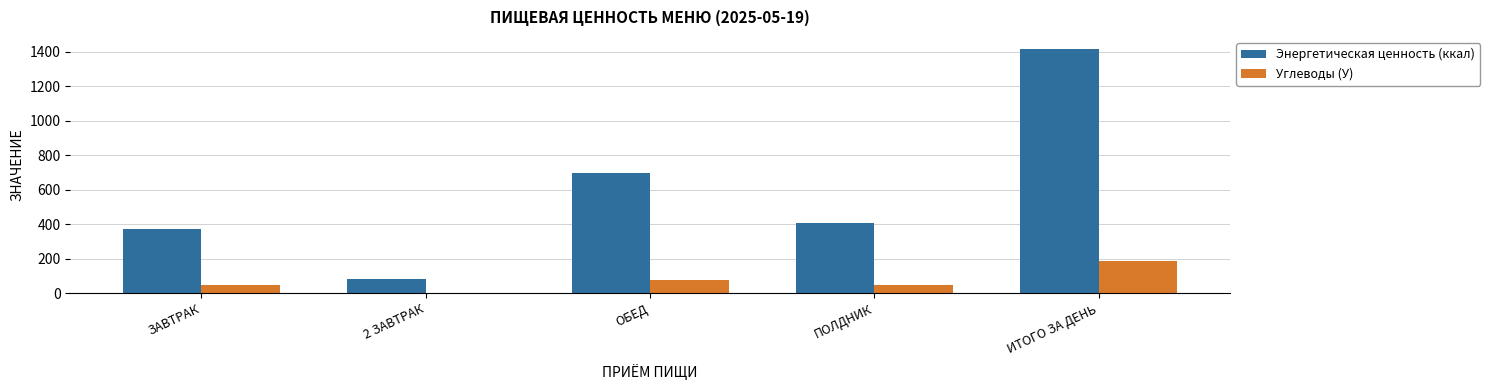

Where is Энергетическая ценность (ккал) nearest to the value 748?

ОБЕД